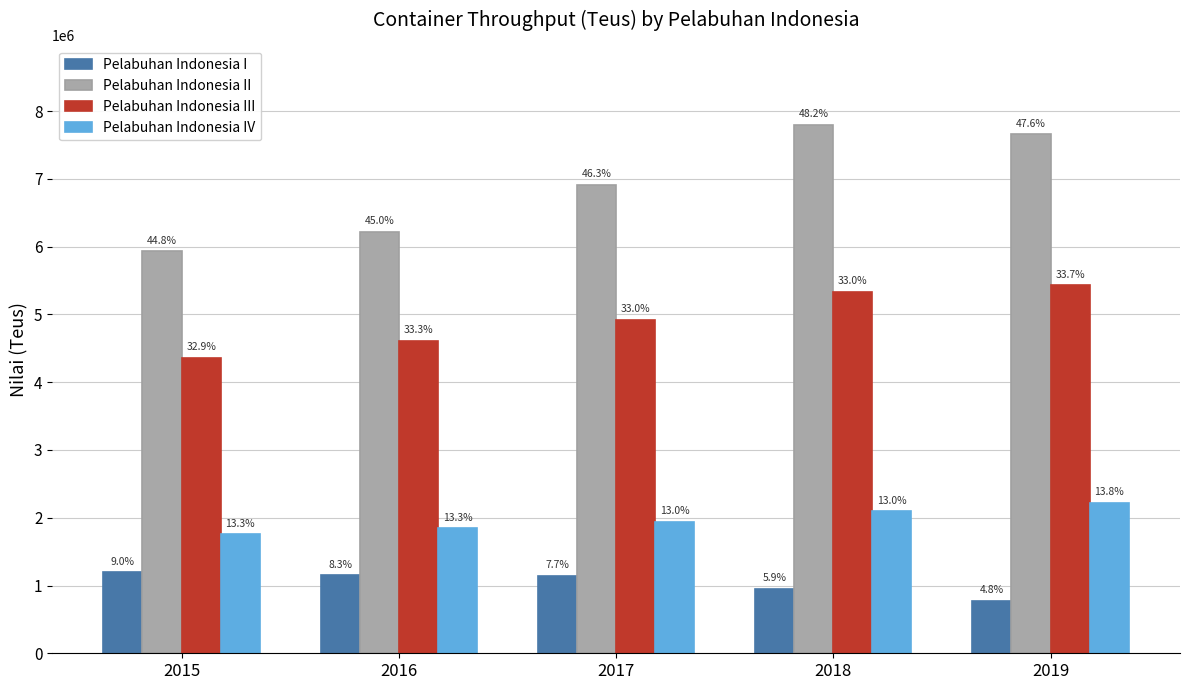

What is the spread (max minus min) of values at 2019?

6883250